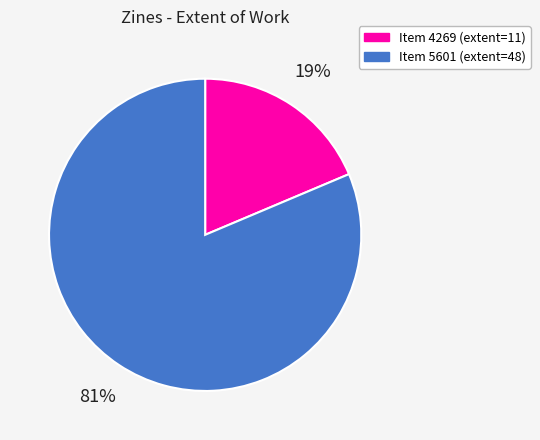

To the nearest percent, what is the average slice percentage?

50%